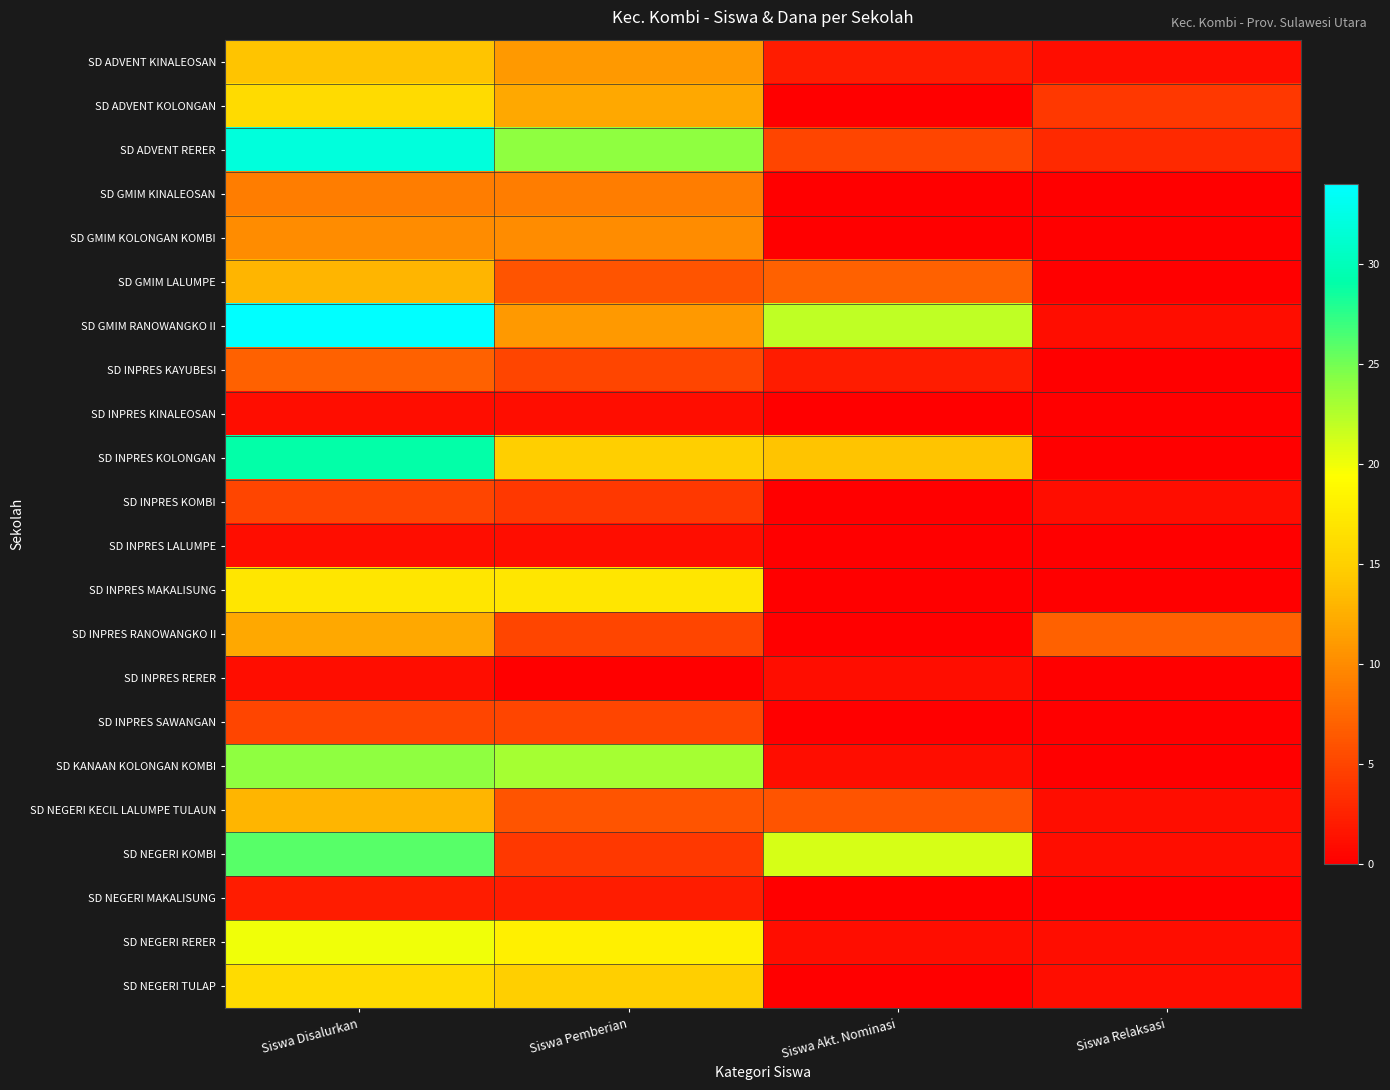

Which category has the lowest value across all series?

Siswa Akt. Nominasi